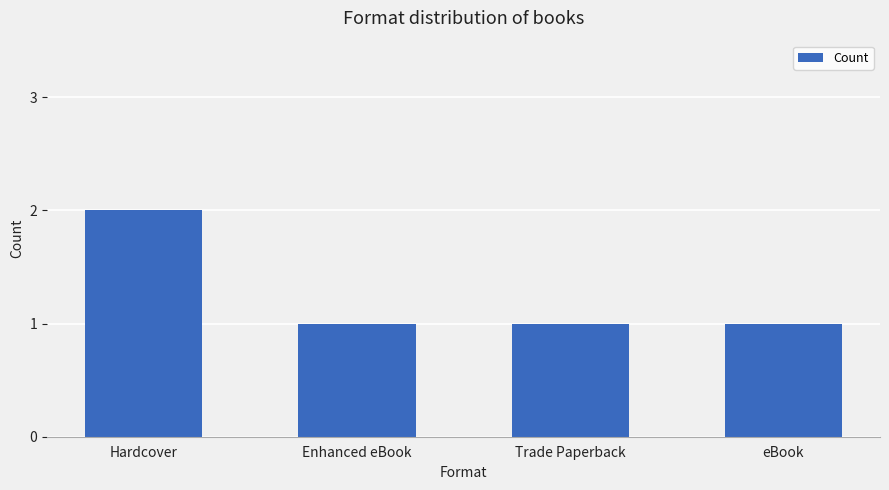

Is it true that the value at Trade Paperback is 1?

True